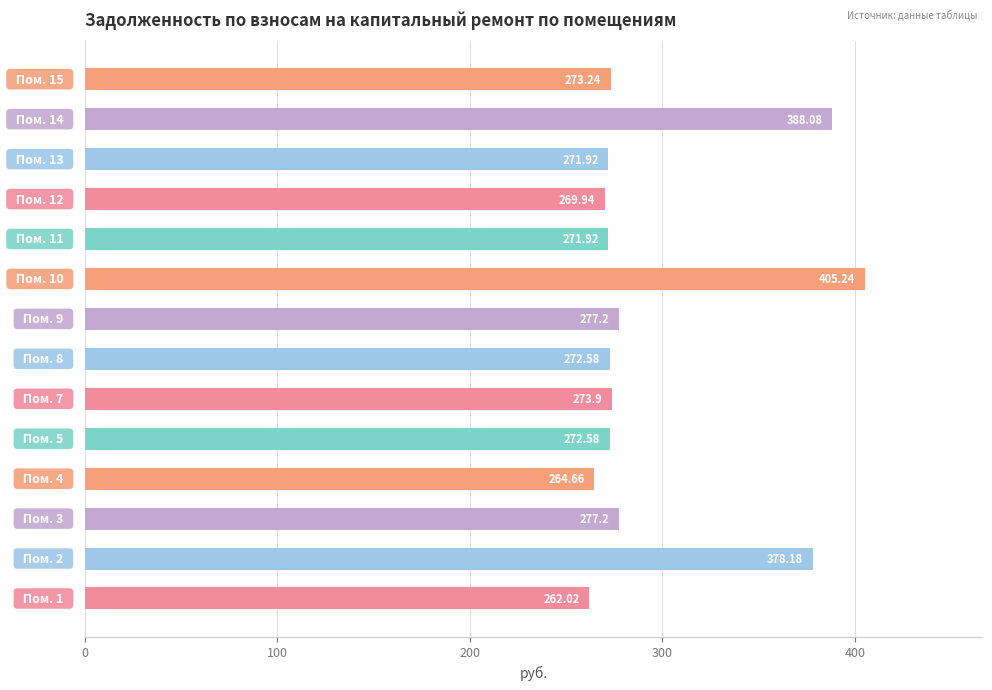

What is the difference between the maximum and second lowest values?

140.6